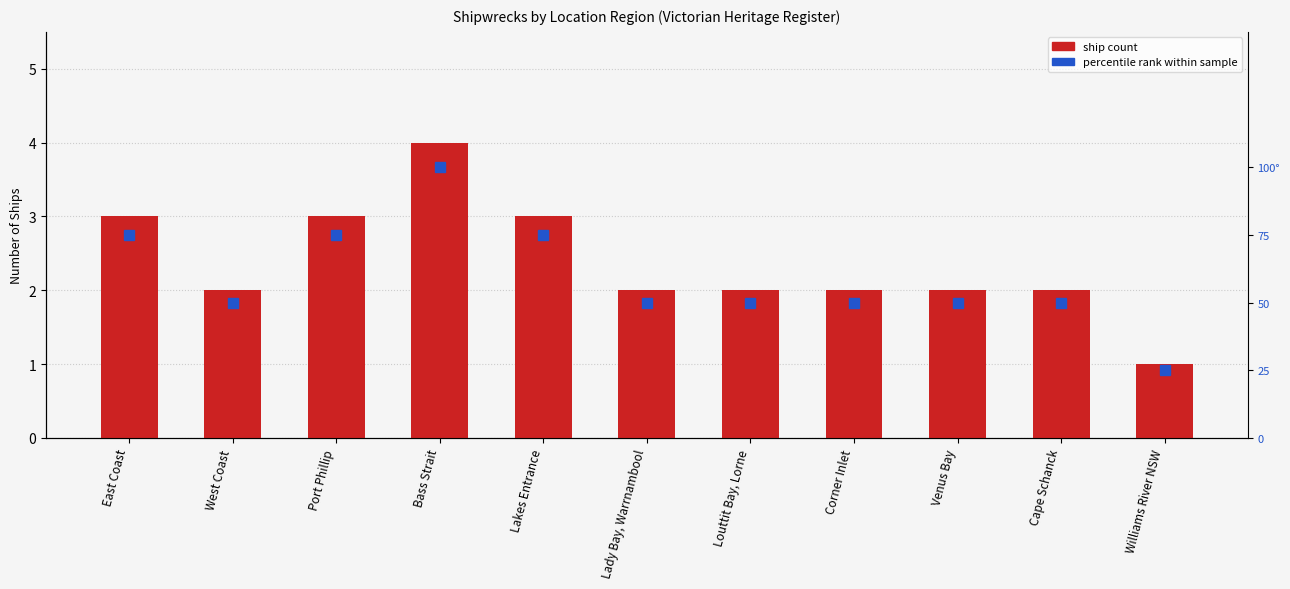

List the series in order of their overall mean, highest first.

percentile rank, ship count